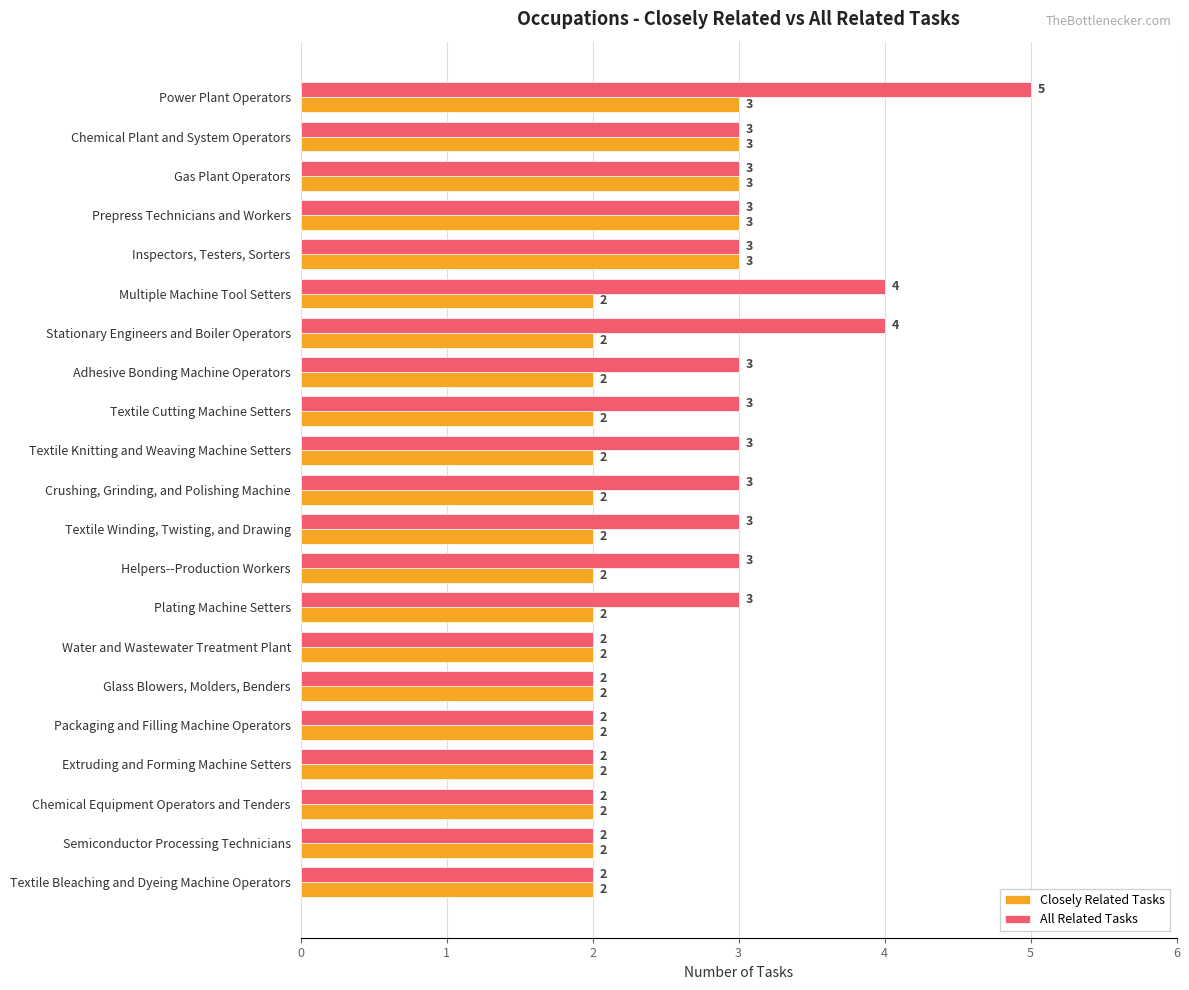

True or false: All Related Tasks has a value of 3 at Helpers--Production Workers.

True